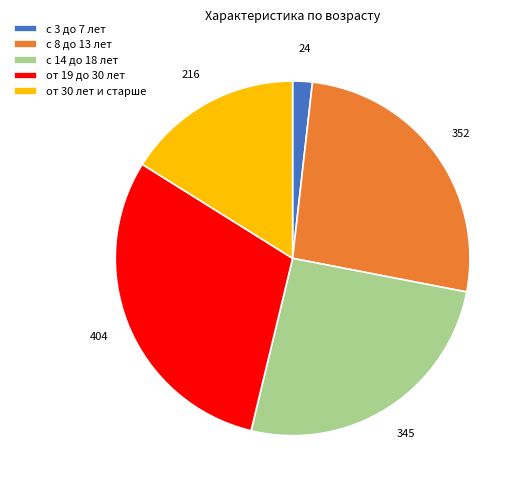

Which category has the biggest portion of the pie?

от 19 до 30 лет